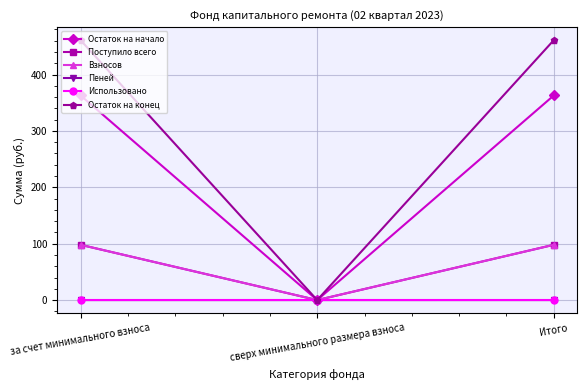

Which series has the largest total across all categories?

Остаток на конец